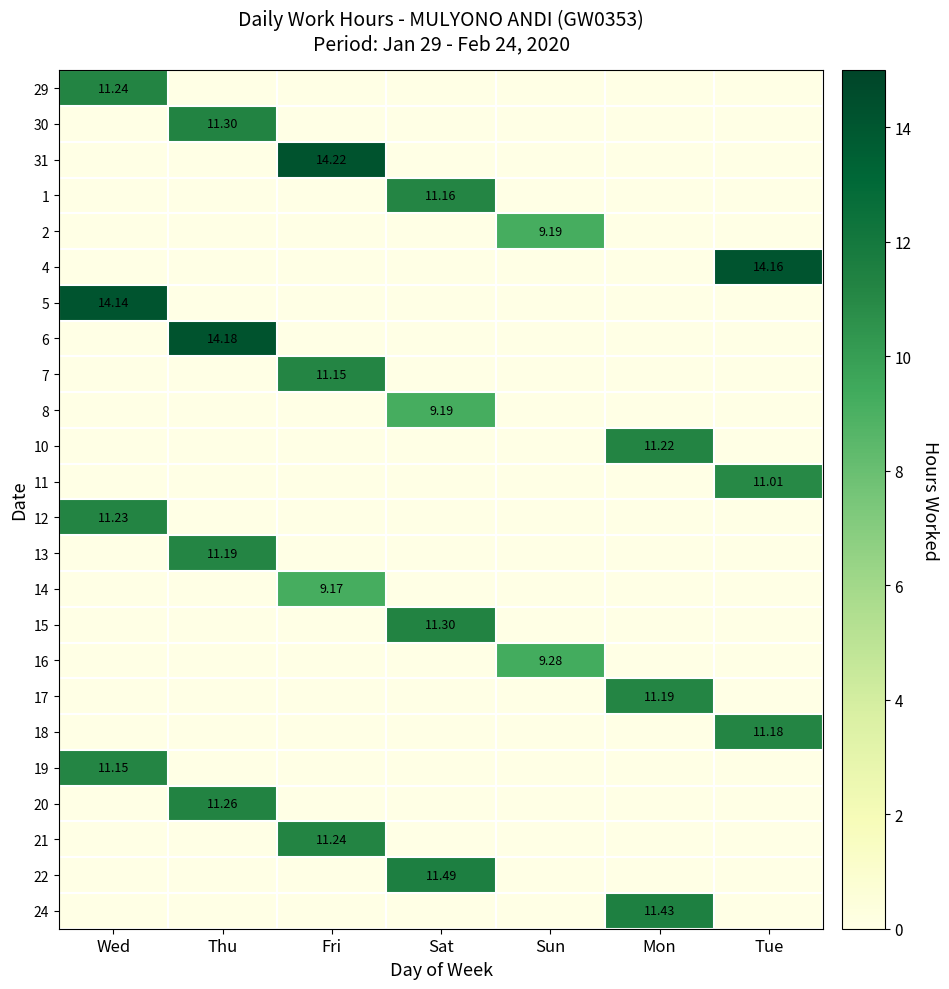

The value of 29 at Wed is 2.3. True or false?

False